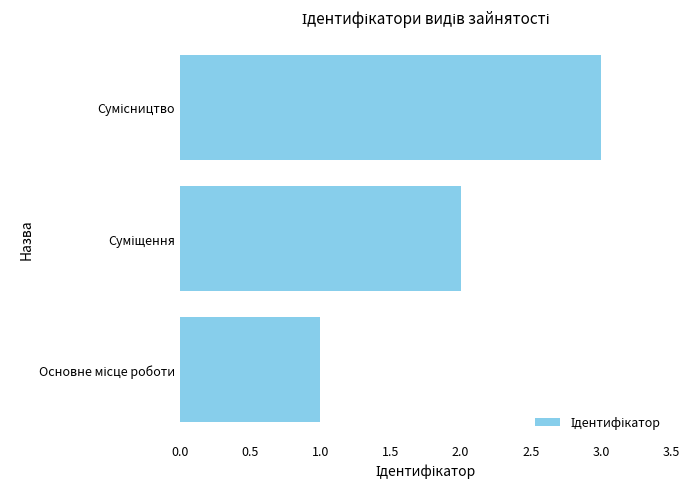

What is the maximum value shown in the chart?

3